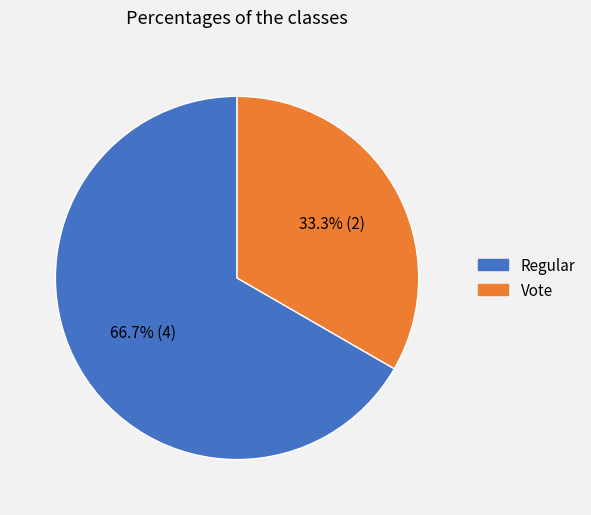

Is it true that Regular is 75% of the pie?

False